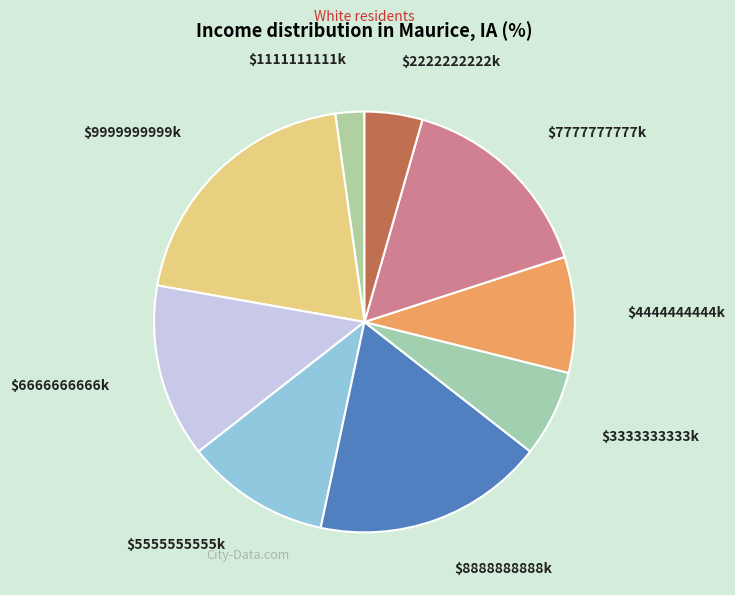

Does $8888888888k represent more than half of the total?

No